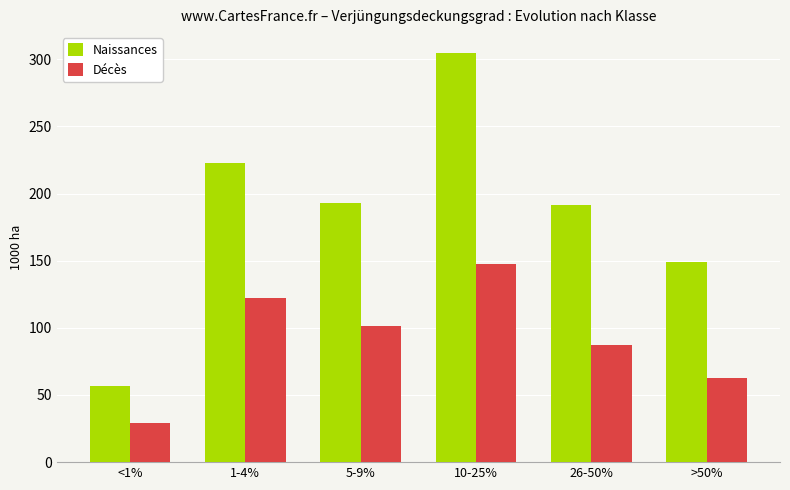

Which series has the largest range (max minus min)?

Naissances